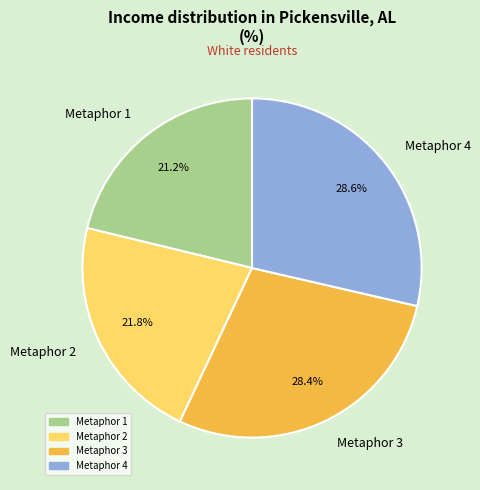

How many segments does this pie chart have?

4